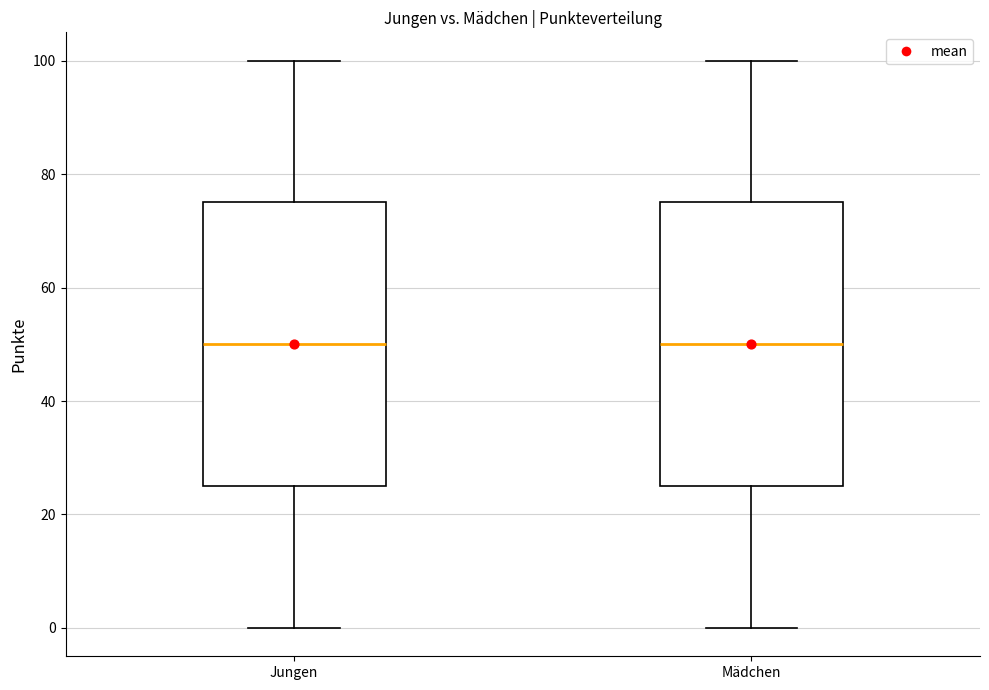

Reading left to right, read every box against the y-axis: the position of its median line, the range the box covers, and the ends of its whiskers. The values are not printed on the chart, so give them approximately, as read against the axis.

Jungen: median 50, box 26 to 76, whiskers 0 to 100
Mädchen: median 50, box 26 to 76, whiskers 0 to 100